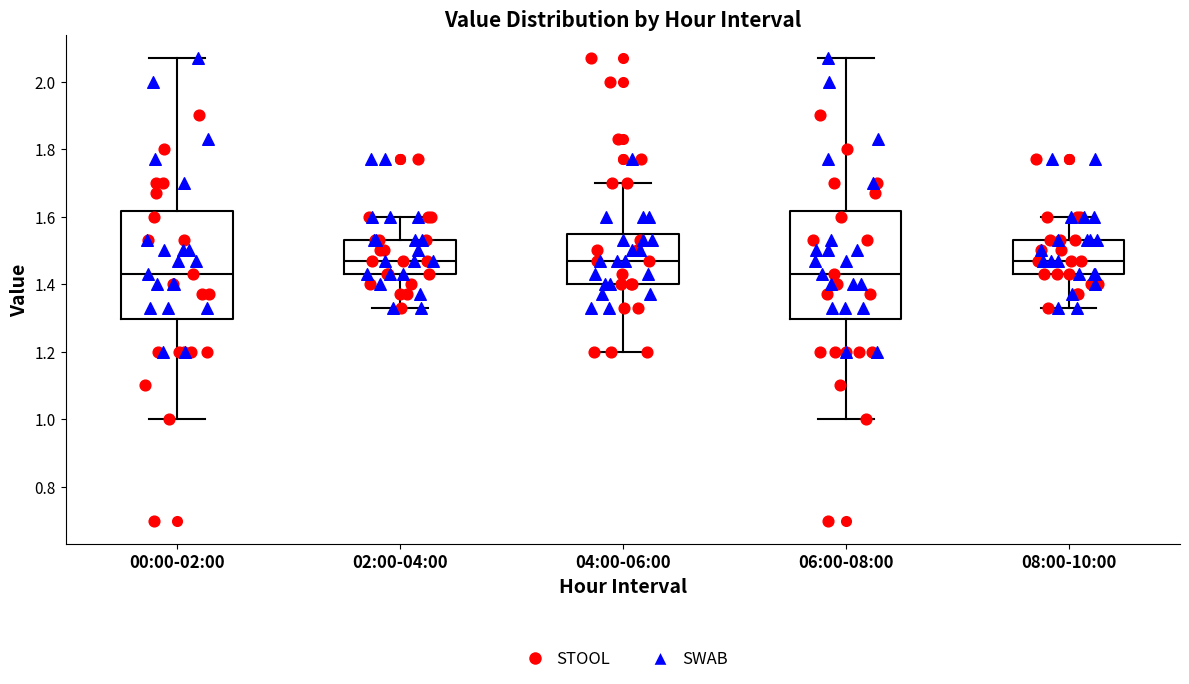

Where does the lower whisker of the box for 04:00-06:00 end on the y-axis? The values are not printed on the chart, so give them approximately, as read against the axis.

1.20